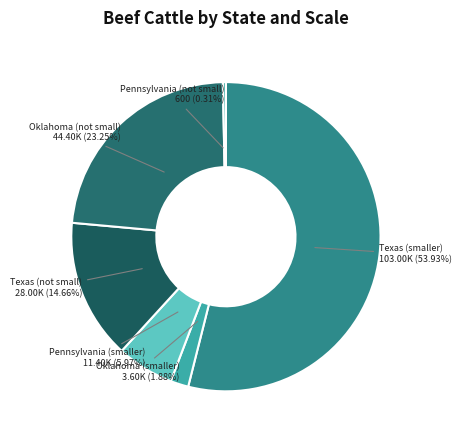

Which slice represents more than half of the pie?

Texas (smaller)